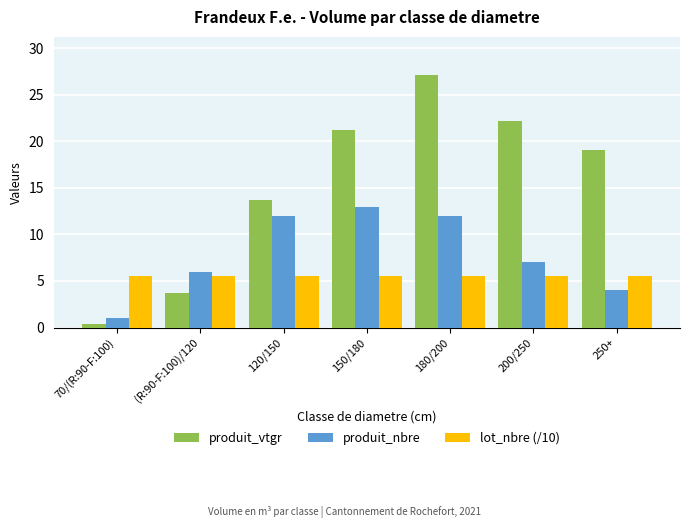

The lot_nbre (/10) series shows 8.9 at 250+. True or false?

False